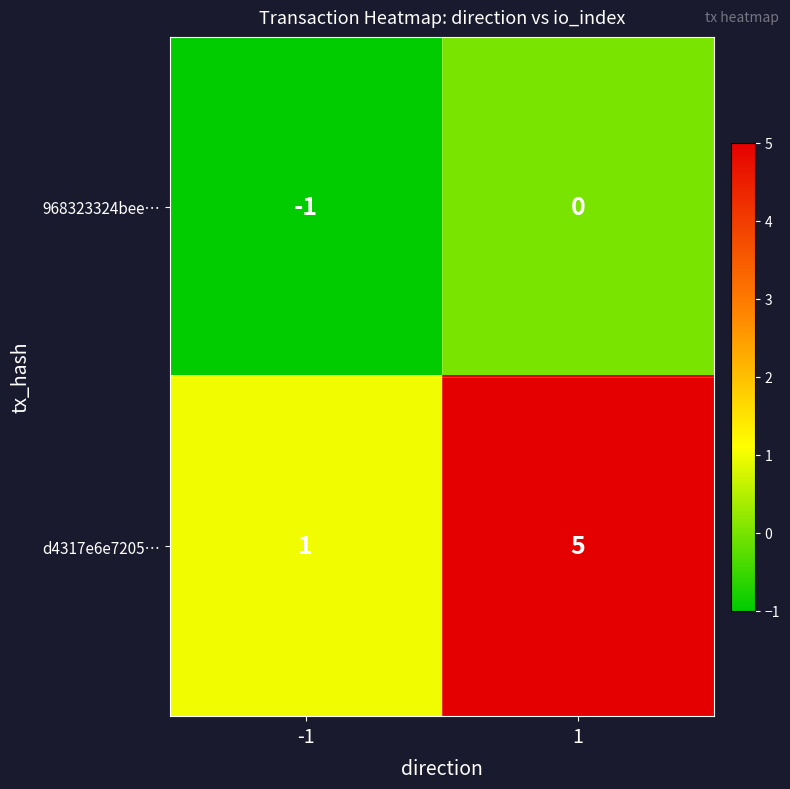

What is the spread (max minus min) of values at -1?

2